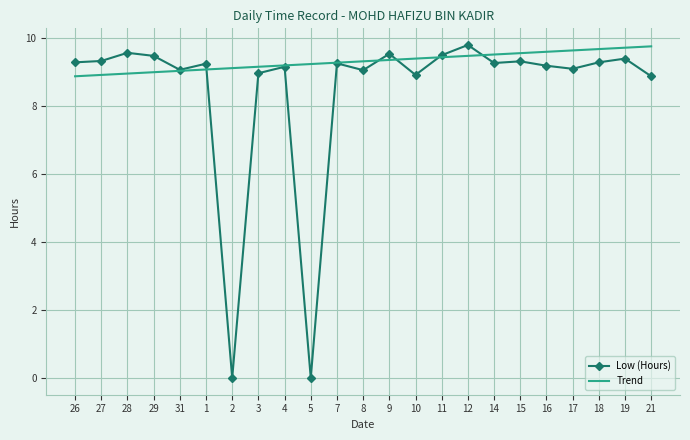

What are all the series names shown in the legend?

Low (Hours), Trend